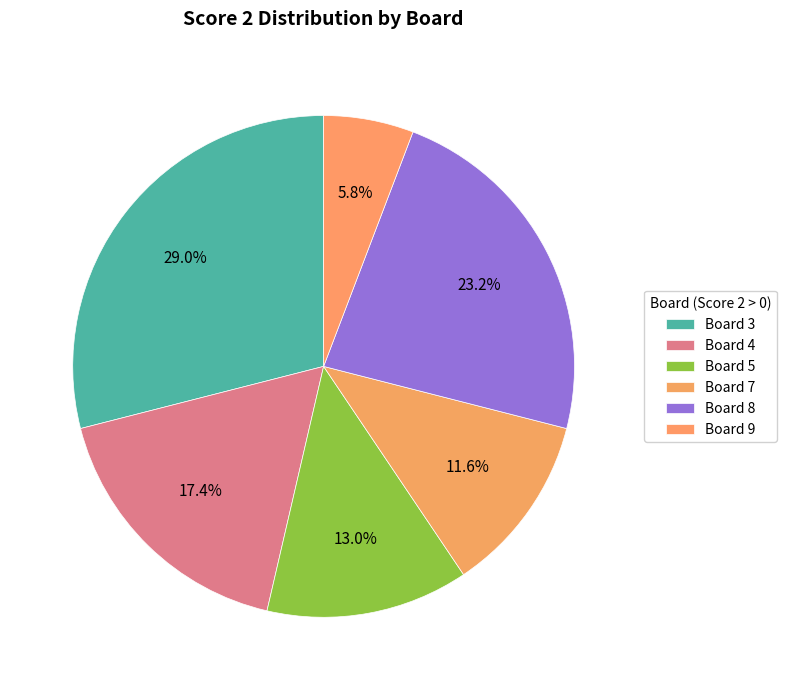

What percentage is NOT represented by Board 8?

76.8%